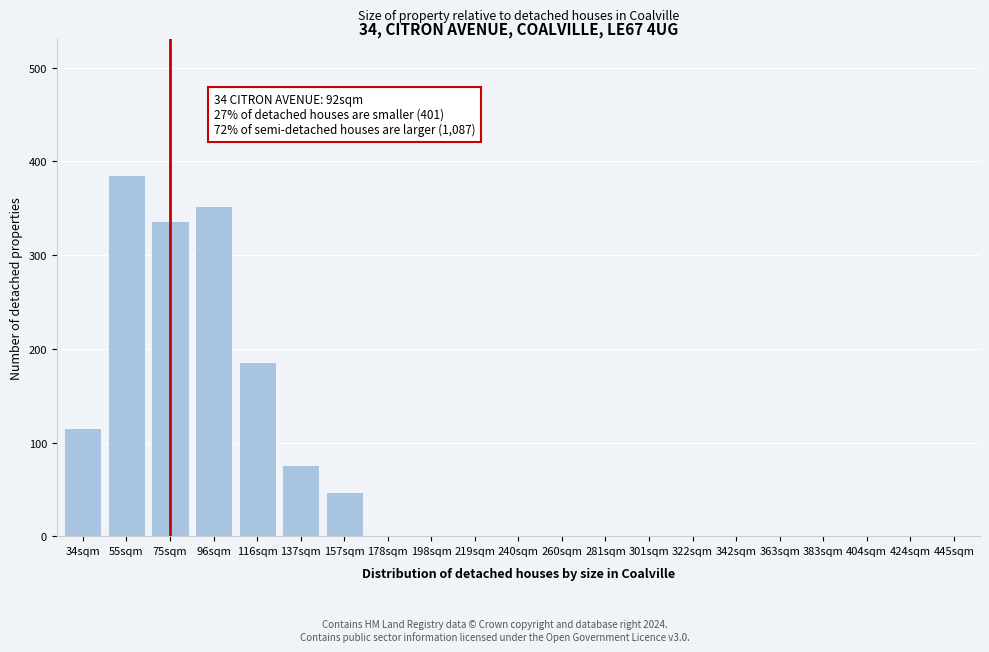

Reading left to right, transcribe all the data shown in this chart.

34sqm=116	55sqm=385	75sqm=336	96sqm=352	116sqm=186	137sqm=76	157sqm=47	178sqm=0	198sqm=0	219sqm=0	240sqm=0	260sqm=0	281sqm=0	301sqm=0	322sqm=0	342sqm=0	363sqm=0	383sqm=0	404sqm=0	424sqm=0	445sqm=0